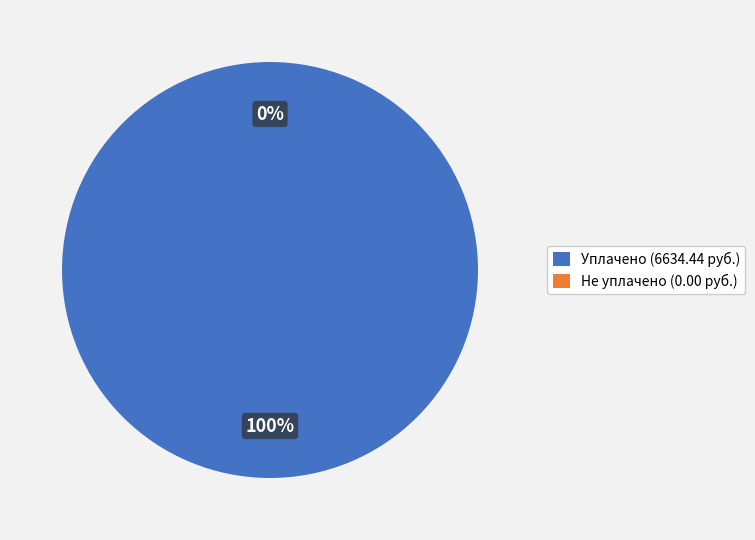

To the nearest percent, what is the difference between the 2 and 5 slice percentages?

14%